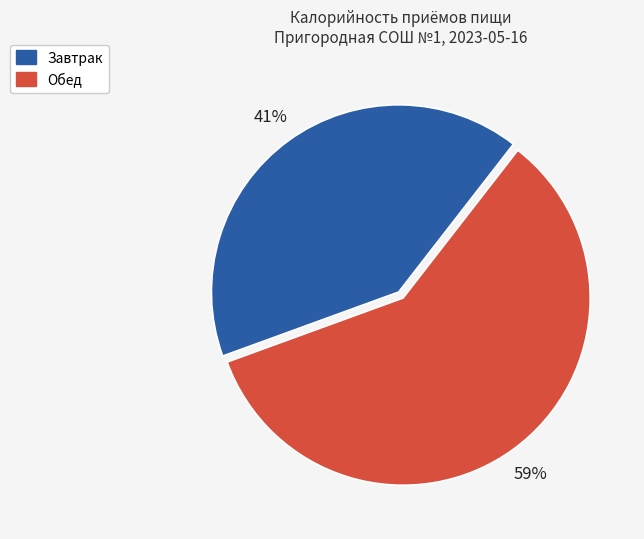

Rank the categories by value from lowest to highest.

Завтрак, Обед